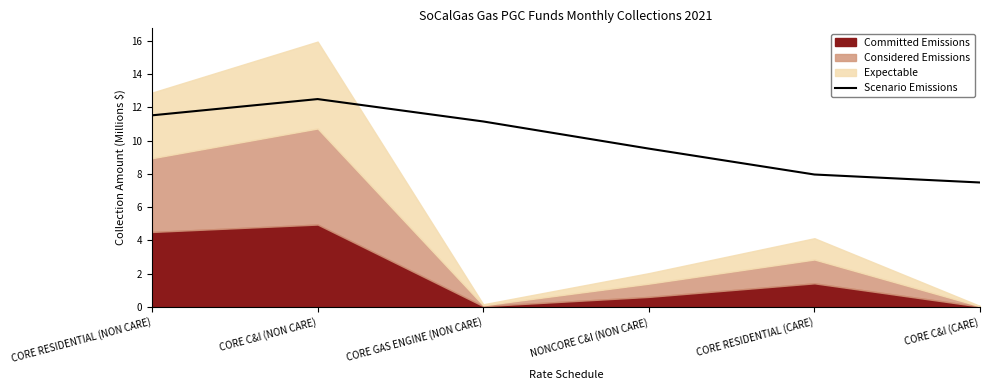

At which category does the data reach its first local peak?

CORE C&I (NON CARE)